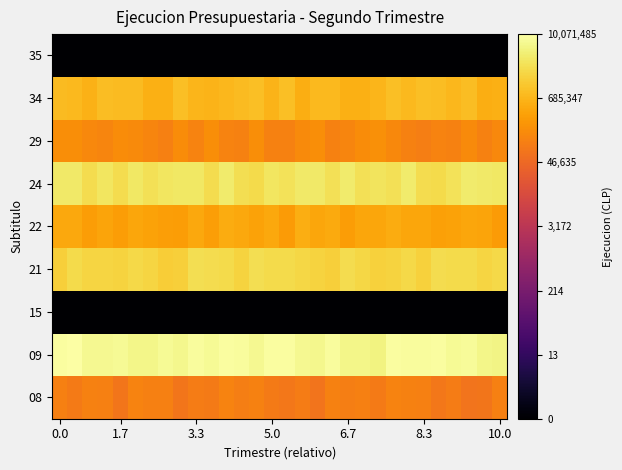

Reading left to right, list all the values displayed in this chart.

08: 11.6	11.5	11.7	11.6	11.2	11.7	11.6	11.7	11.2	11.5	11.4	11.7	11.6	11.7	11.5	11.3	11.5	11.2	11.7	11.6	11.6	11.4	11.7	11.7	11.6	11.3	11.5	11.2	11.3	11.6
09: 16.0	16.1	15.8	15.8	15.9	15.7	15.6	15.9	15.7	16.0	15.8	16.1	16.0	15.8	16.1	16.0	15.8	15.7	16.0	15.6	15.7	15.5	16.0	16.0	16.0	16.0	15.9	15.9	15.6	15.6
15: 0.0	0.0	0.0	0.0	0.0	0.0	0.0	0.0	0.0	0.0	0.0	0.0	0.0	0.0	0.0	0.0	0.0	0.0	0.0	0.0	0.0	0.0	0.0	0.0	0.0	0.0	0.0	0.0	0.0	0.0
21: 14.3	14.6	14.5	14.4	14.4	14.6	14.4	14.2	14.3	14.8	14.7	14.6	14.4	14.8	14.7	14.6	14.5	14.4	14.2	14.7	14.5	14.3	14.4	14.6	14.3	14.7	14.7	14.6	14.5	14.6
22: 13.0	13.0	12.6	12.9	12.6	12.9	12.8	12.7	12.7	13.0	12.7	13.2	13.0	12.8	13.0	12.6	13.2	12.9	13.1	12.6	12.9	12.9	13.2	13.0	12.9	12.8	12.8	12.9	12.9	12.6
24: 15.1	15.2	14.7	15.0	14.7	15.1	14.8	15.1	15.1	15.1	14.7	15.2	14.8	14.6	15.0	14.9	15.1	15.1	14.8	15.2	14.8	15.0	14.8	15.2	14.7	14.6	14.9	15.2	15.2	15.1
29: 12.1	12.1	11.9	11.8	12.1	12.0	11.8	11.6	12.1	11.8	12.1	11.7	11.7	12.1	11.7	11.7	12.0	12.1	11.7	11.8	12.1	12.2	11.9	11.7	11.6	11.7	11.7	12.0	11.7	11.9
34: 13.6	13.6	13.3	13.7	13.6	13.7	13.3	13.3	13.7	13.5	13.4	13.5	13.6	13.8	13.4	13.7	13.2	13.6	13.6	13.3	13.3	13.5	13.8	13.6	13.8	13.7	13.5	13.7	13.2	13.3
35: 0.0	0.0	0.0	0.0	0.0	0.0	0.0	0.0	0.0	0.0	0.0	0.0	0.0	0.0	0.0	0.0	0.0	0.0	0.0	0.0	0.0	0.0	0.0	0.0	0.0	0.0	0.0	0.0	0.0	0.0